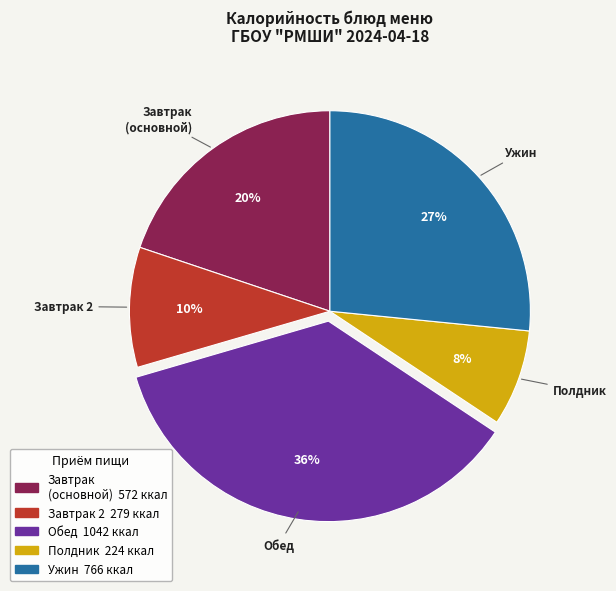

How many slices are in this pie chart?

5